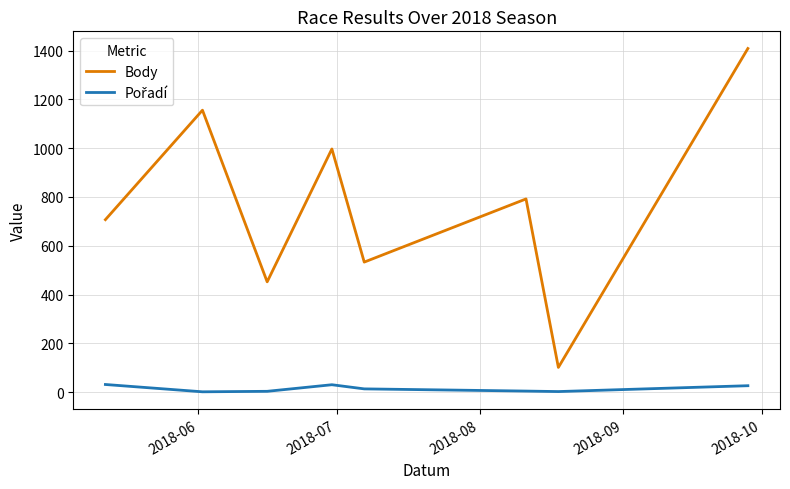

What is the greatest value displayed?

1409